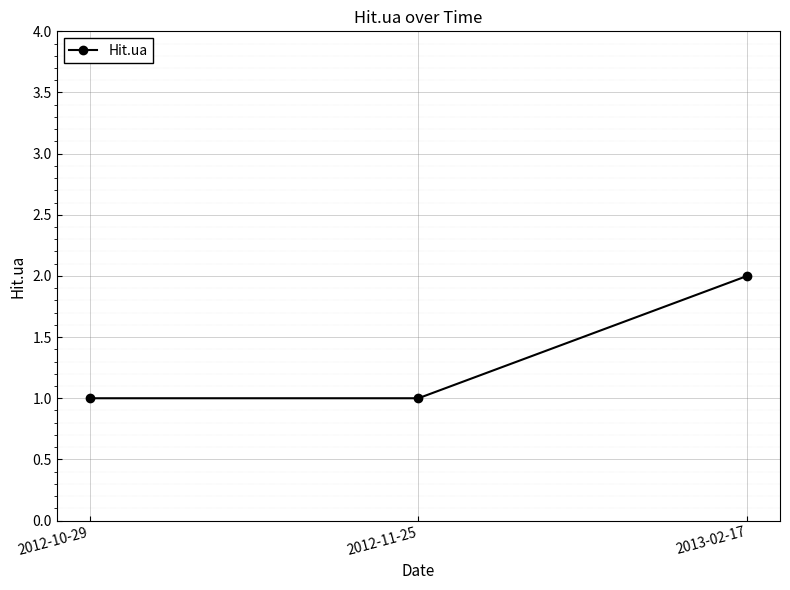

Reading left to right, extract all data points from this chart.

1	1	2